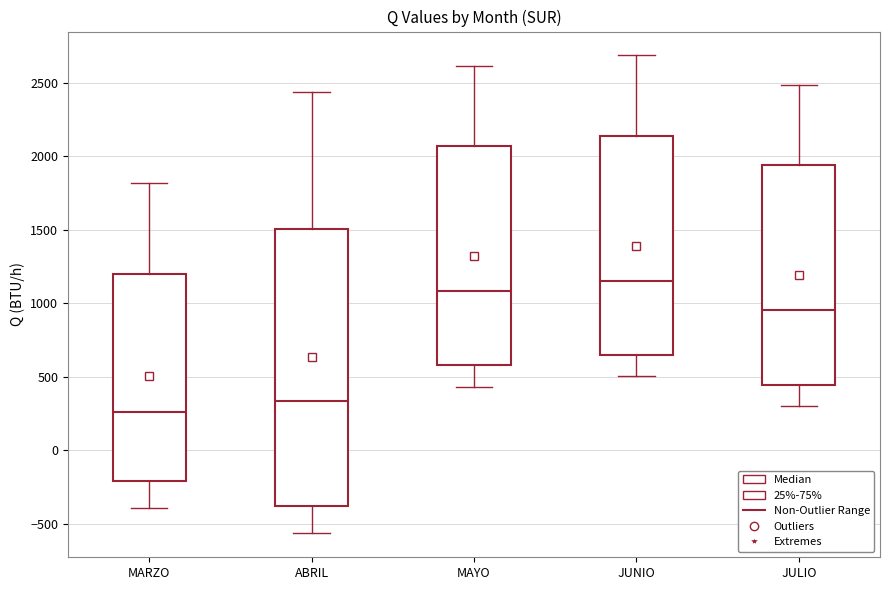

Reading left to right, transcribe this box plot: for each box, give where its median line is, the range the box spans, and where its two whiskers end, as read against the y-axis. The values are not printed on the chart, so give them approximately, as read against the axis.

MARZO: median 250, box -200 to 1200, whiskers -400 to 1800
ABRIL: median 350, box -400 to 1500, whiskers -550 to 2450
MAYO: median 1100, box 600 to 2050, whiskers 450 to 2600
JUNIO: median 1150, box 650 to 2150, whiskers 500 to 2700
JULIO: median 950, box 450 to 1950, whiskers 300 to 2500